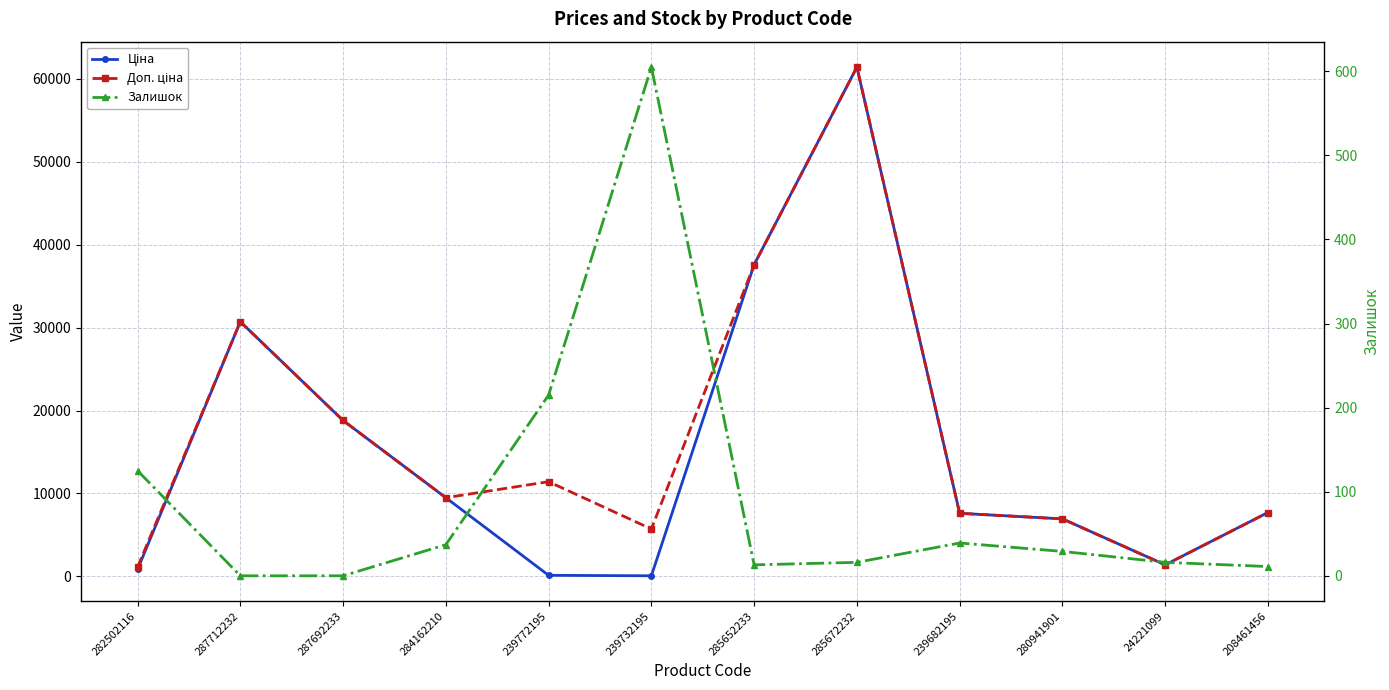

At which category does Доп. ціна reach its first local peak?

287712232